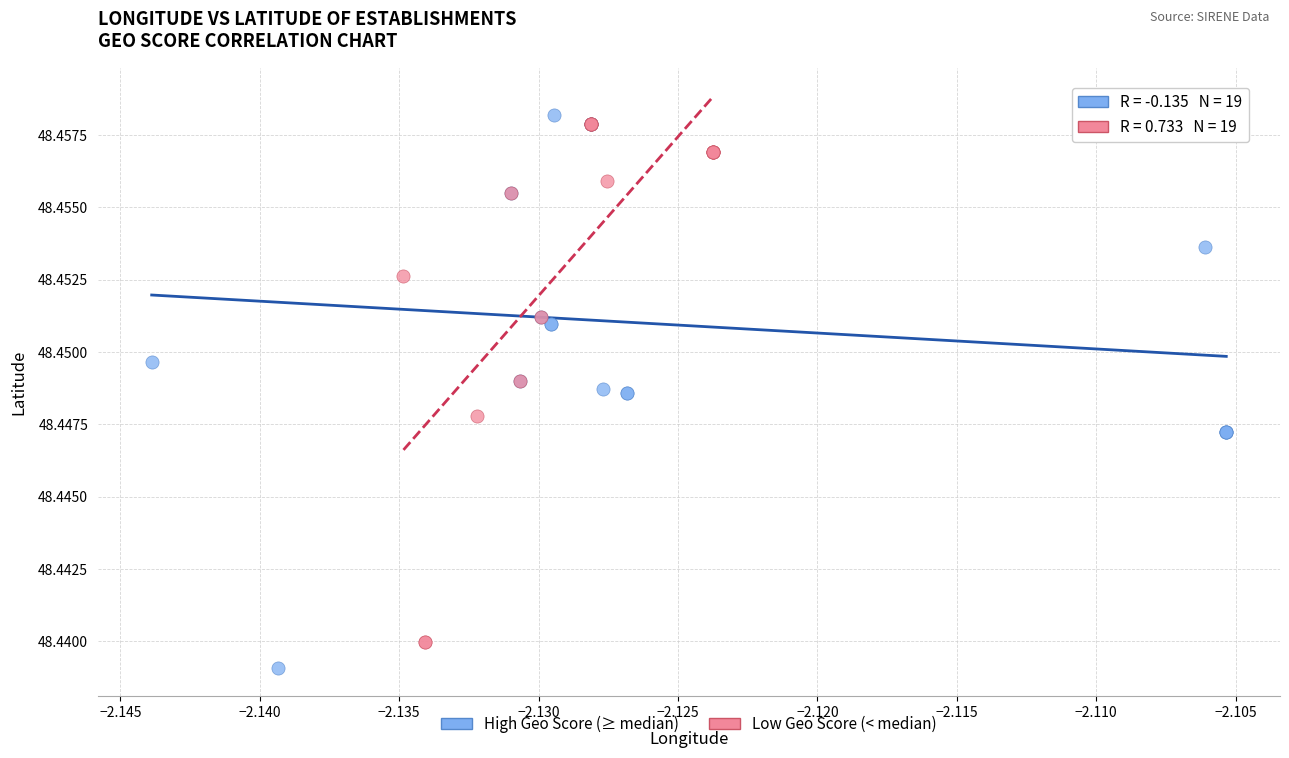

Which series contains the lowest Y value?

High Geo Score (≥ median)